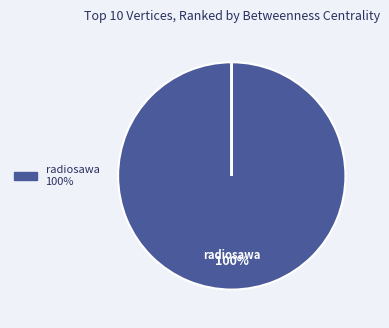

Is there any slice that represents more than half of the pie?

Yes